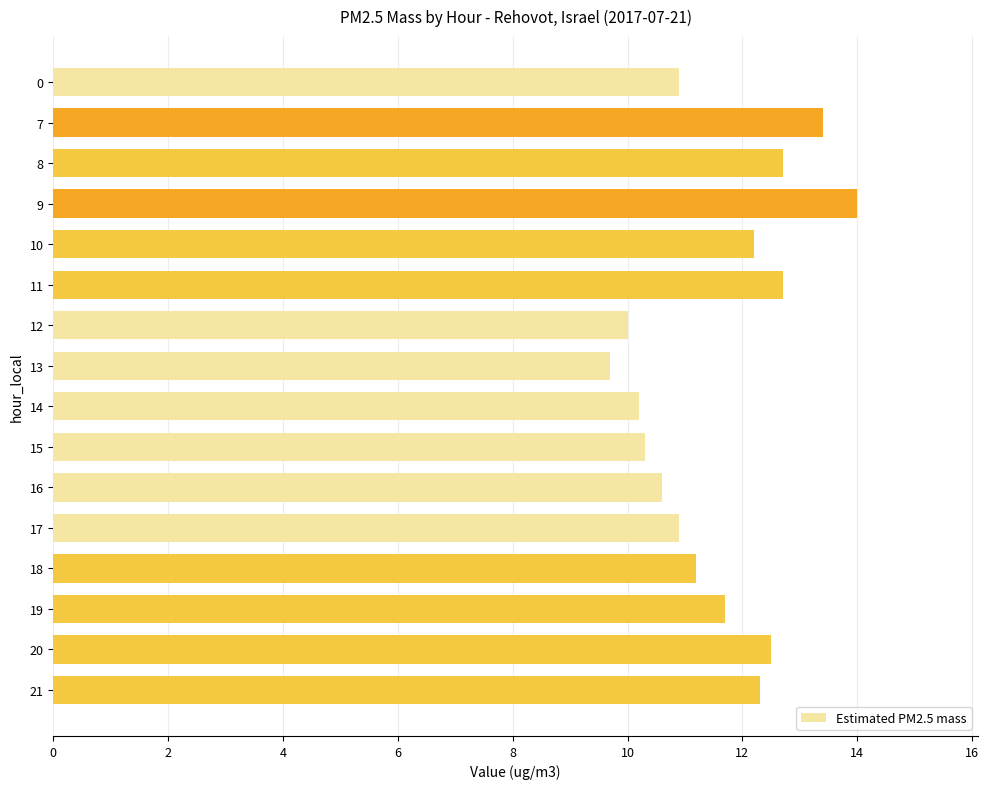

Count the number of data series in this chart.

1